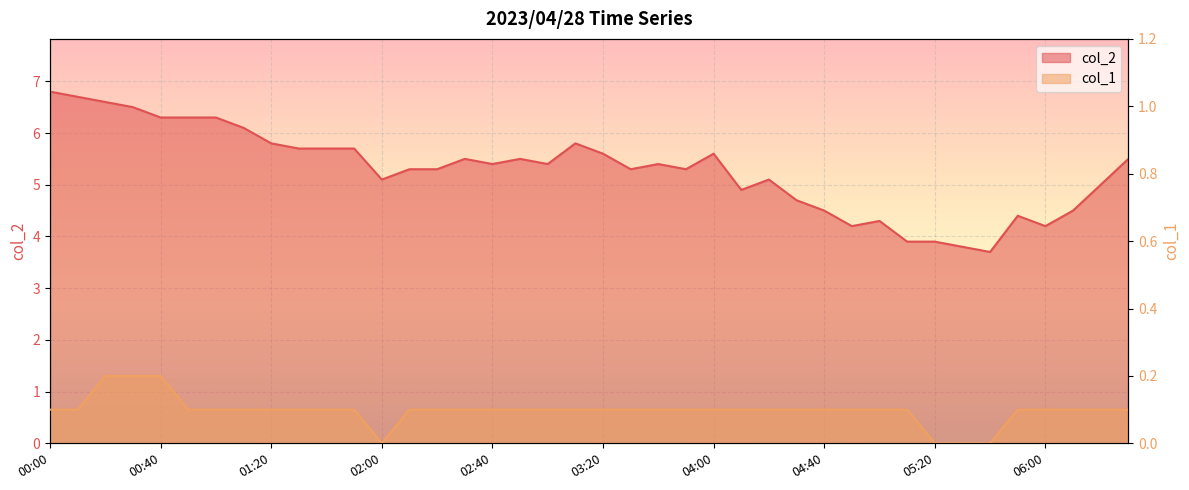

What is the total value across all series at 04:10?

5.0